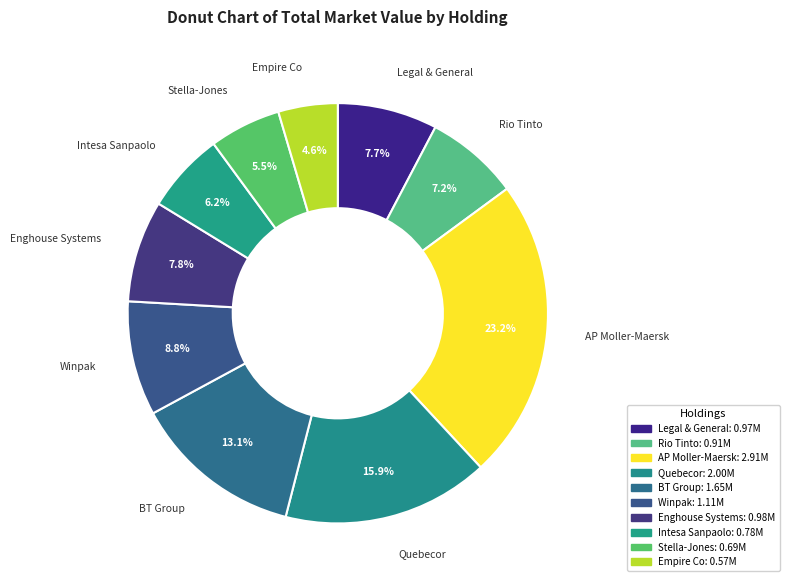

How much of the chart is everything except AP Moller-Maersk?

76.8%